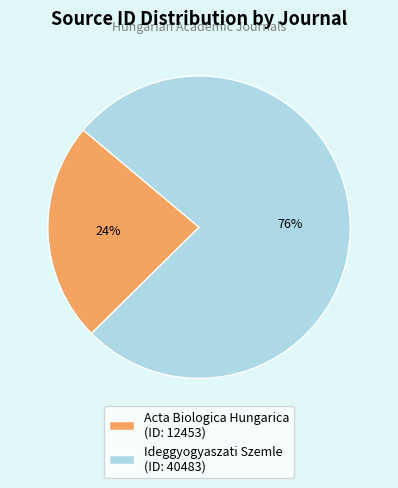

Which has a higher value, Acta Biologica Hungarica (ID: 12453) or Ideggyogyaszati Szemle (ID: 40483)?

Ideggyogyaszati Szemle (ID: 40483)